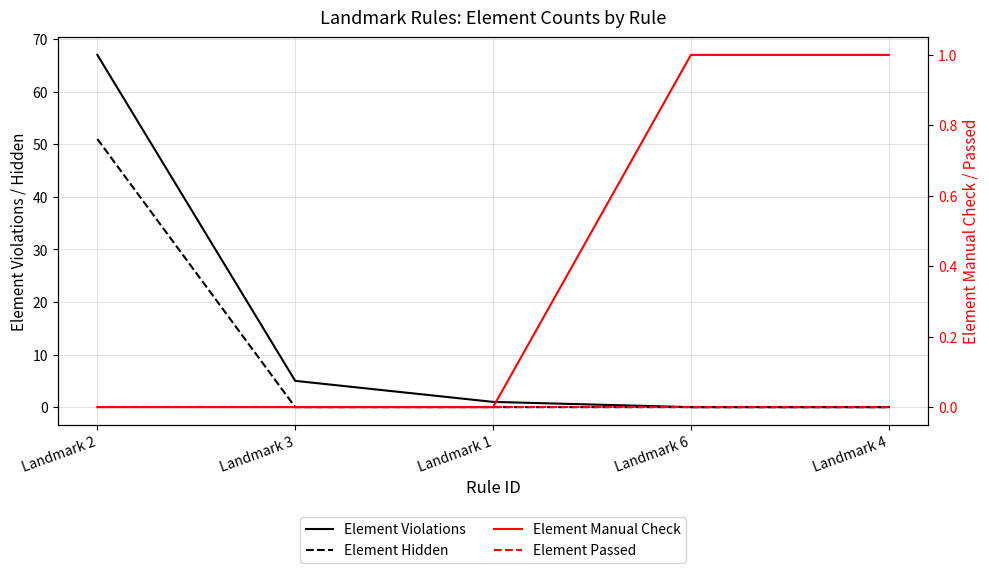

At which category does the chart reach its minimum across all series?

Landmark 6